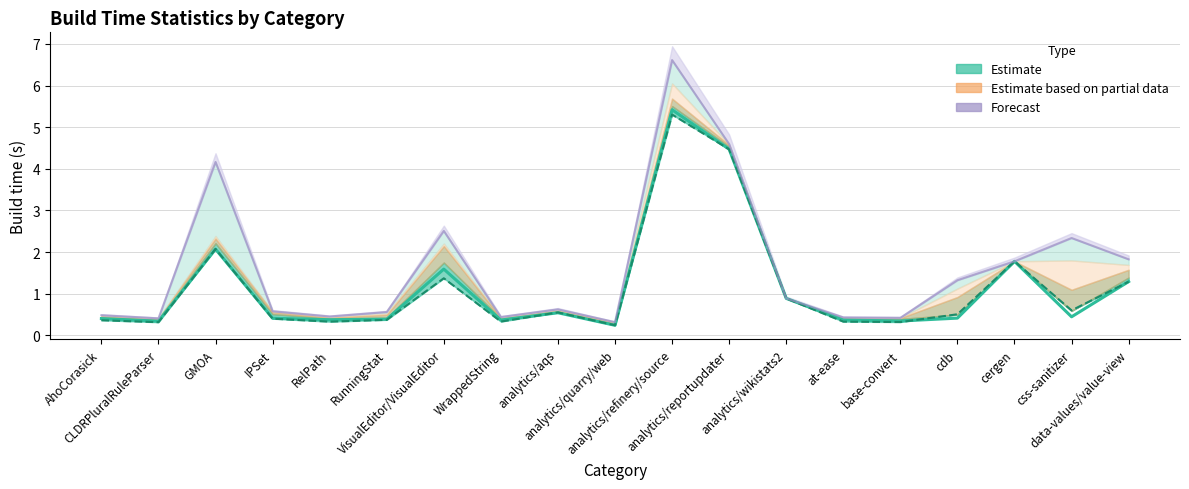

What is the average value of the median series?

1.2